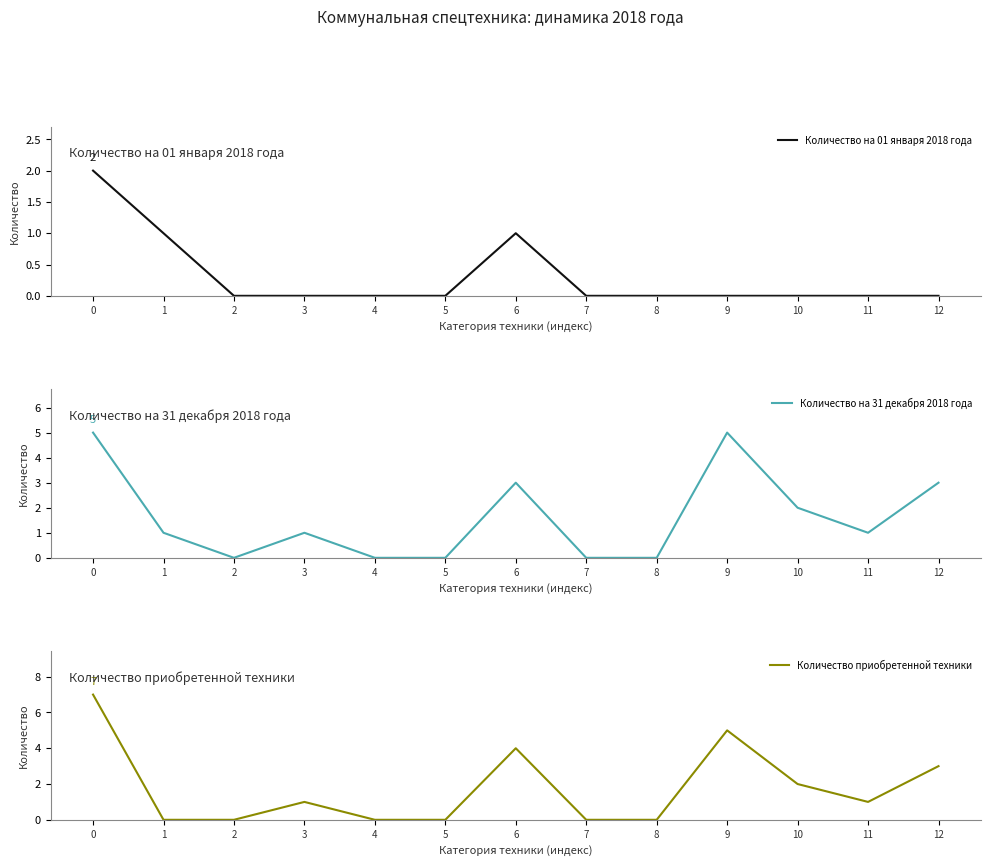

Which series ends up on top after the final intersection of Количество приобретенной техники and Количество на 31 декабря 2018 года?

Количество на 31 декабря 2018 года